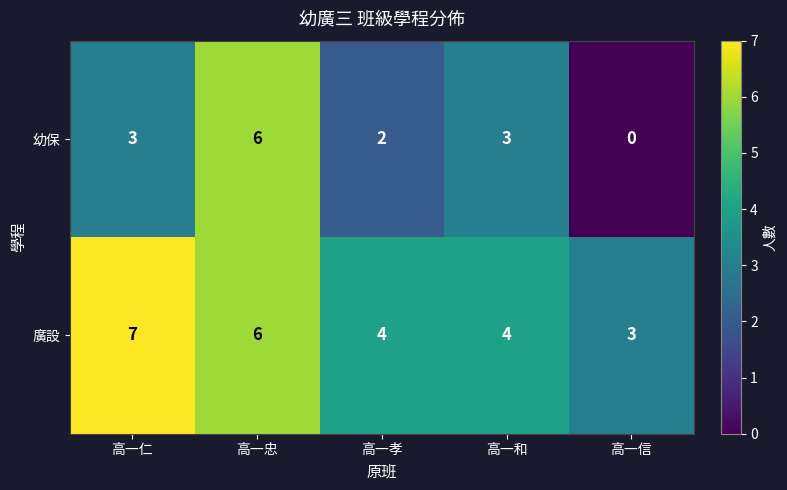

Is it true that 廣設 equals 3 at 高一信?

True